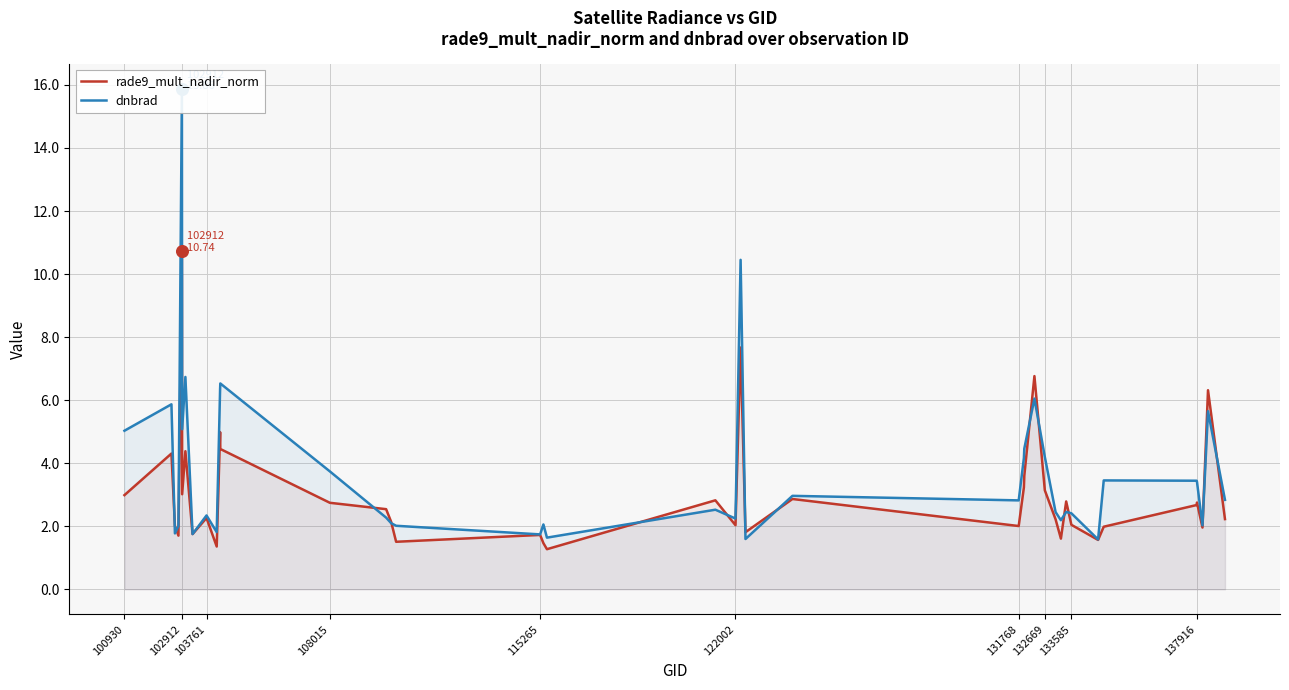

What is the maximum value for rade9_mult_nadir_norm?

10.7